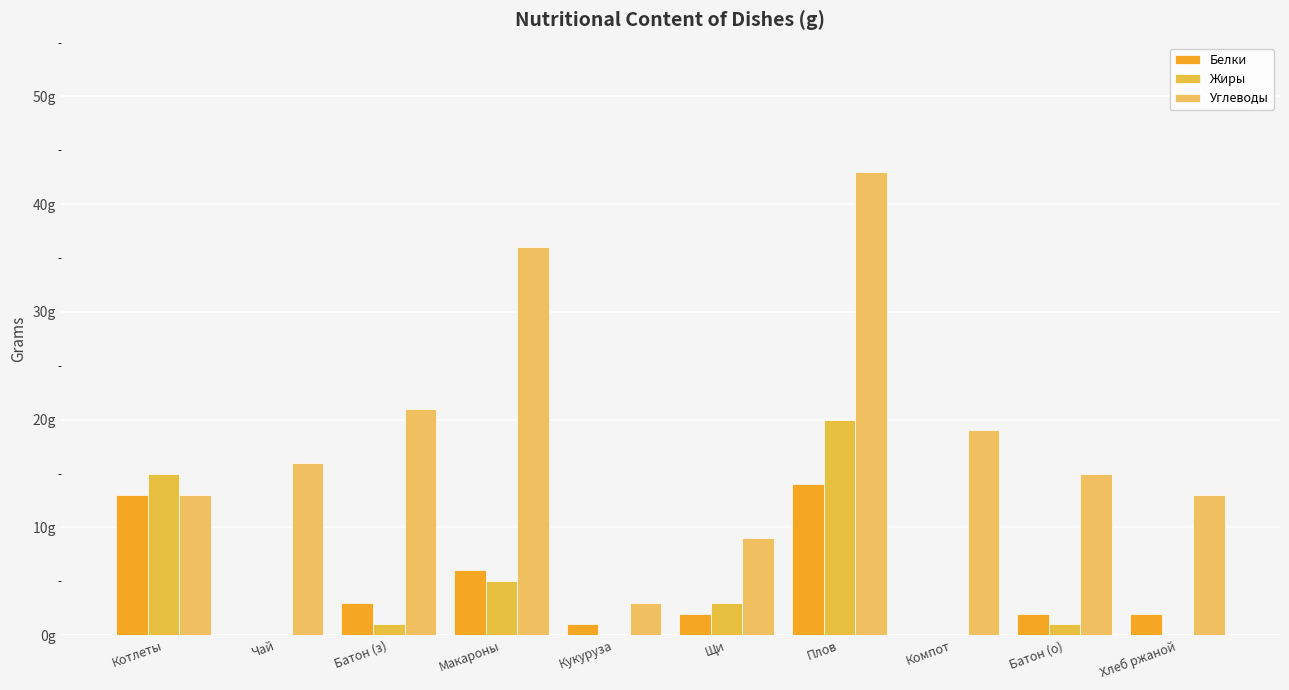

What is the sum of the Белки values at Щи and Чай?

2